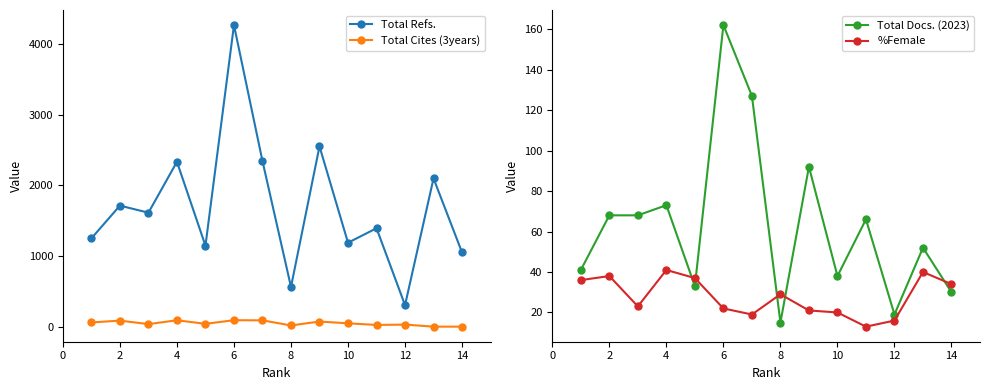

How many distinct data groups are displayed?

4